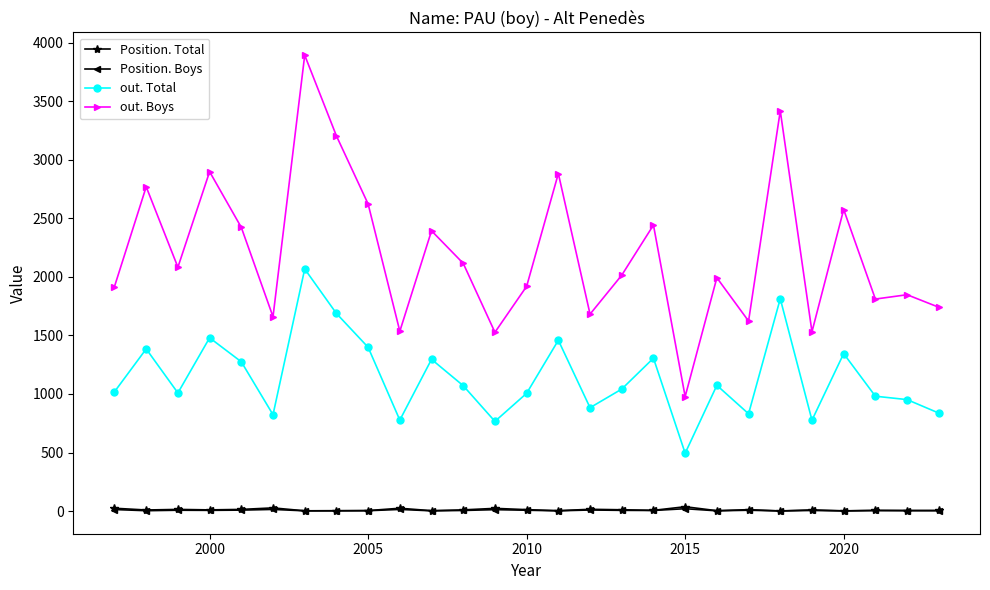

What is the minimum value for out. Boys?

978